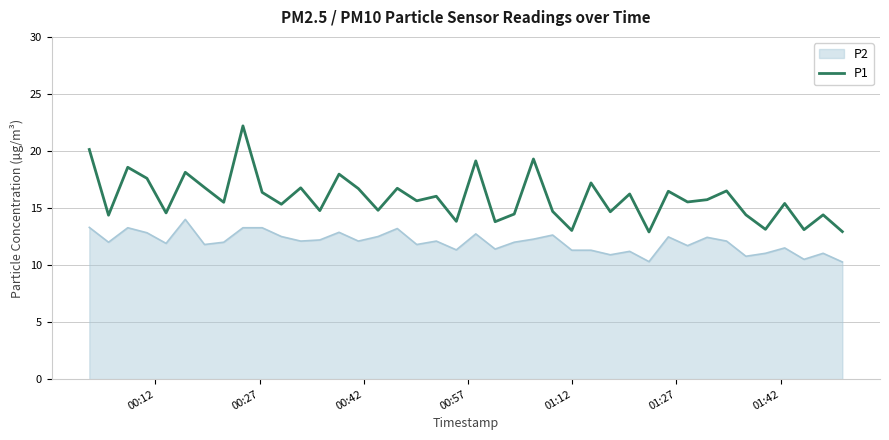

True or false: P2 and P1 cross at least once.

False